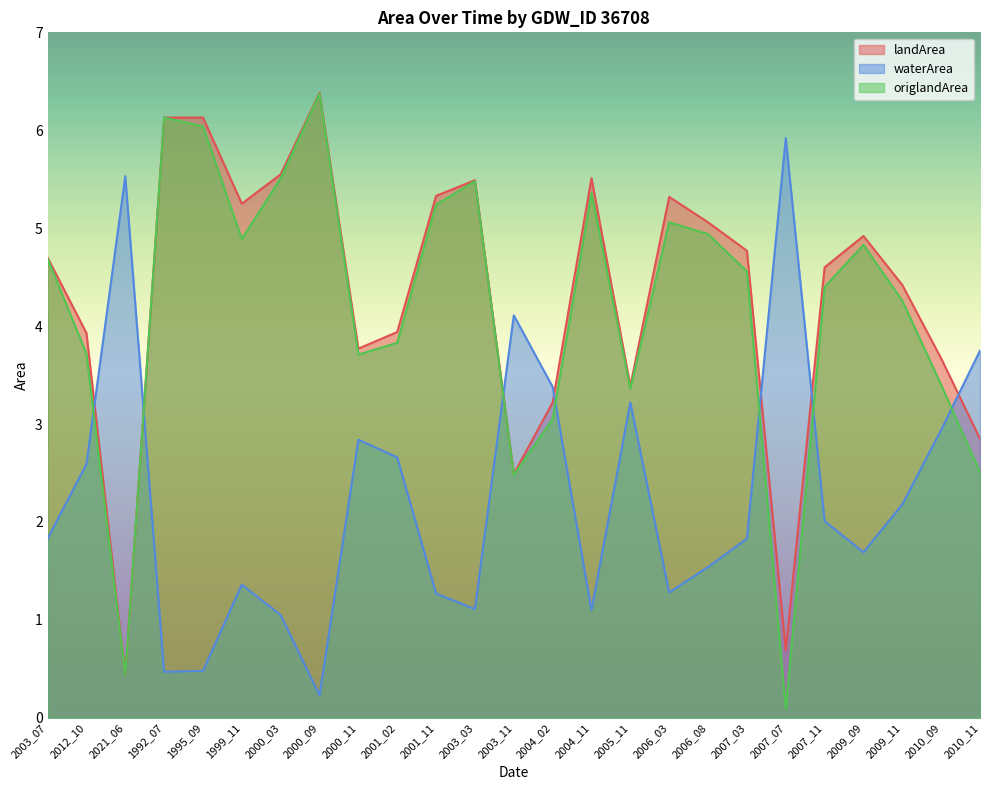

At which label is origlandArea closest to 3?

2004_02